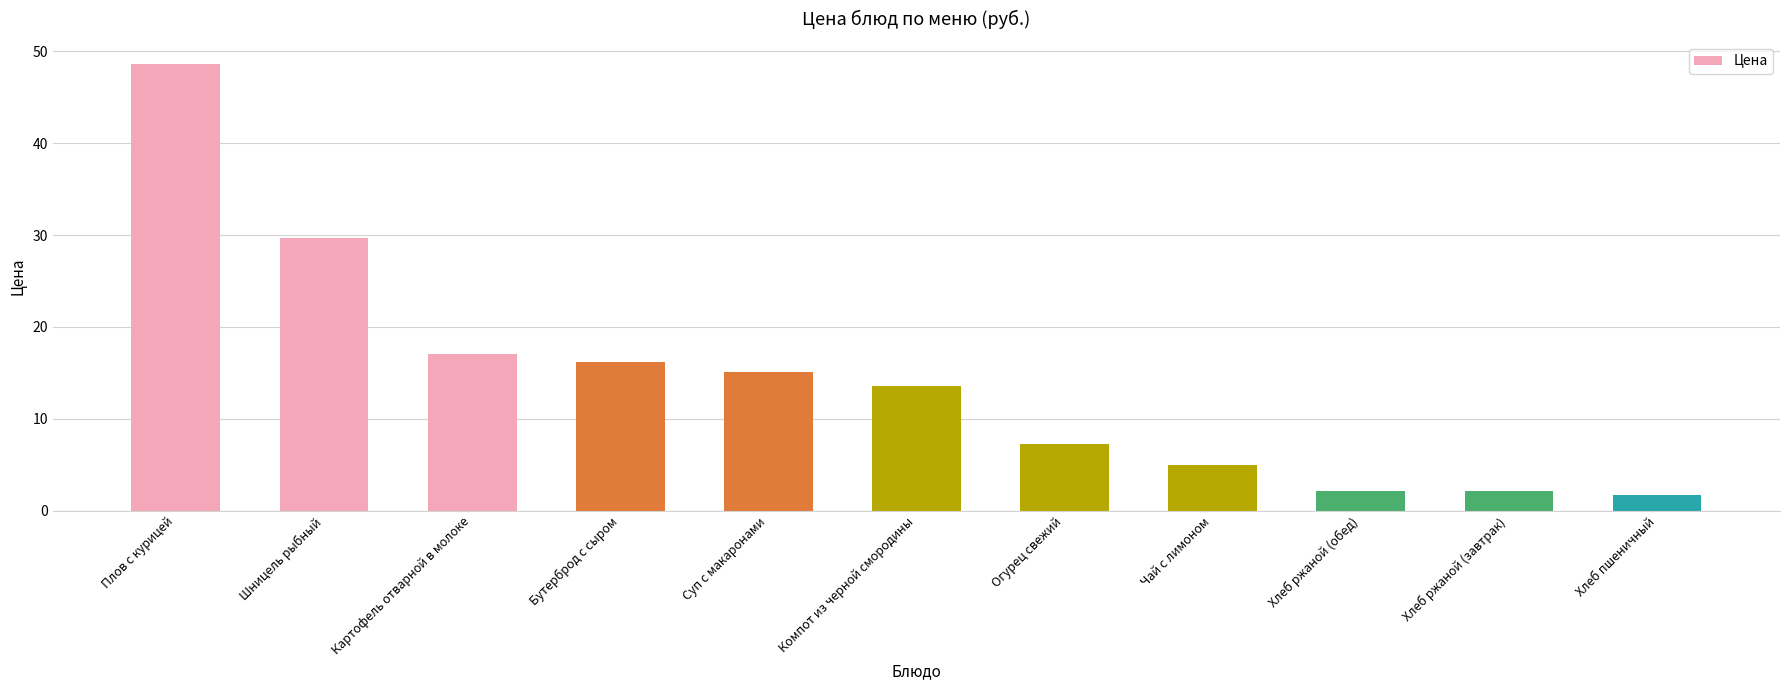

What is the difference between the maximum and second lowest values?

46.4